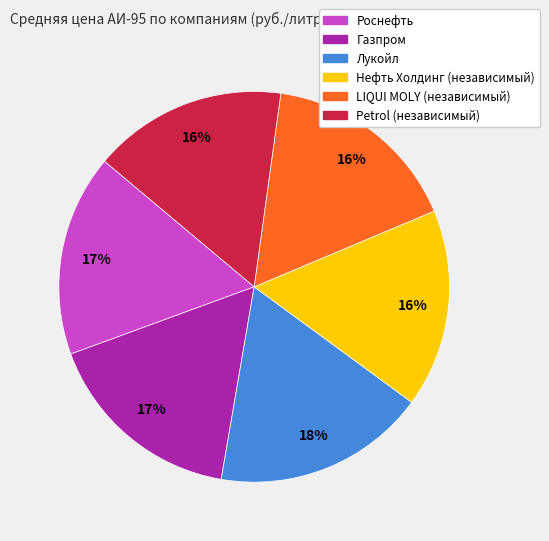

To the nearest percent, what is the combined percentage of Роснефть and LIQUI MOLY (независимый)?

33%